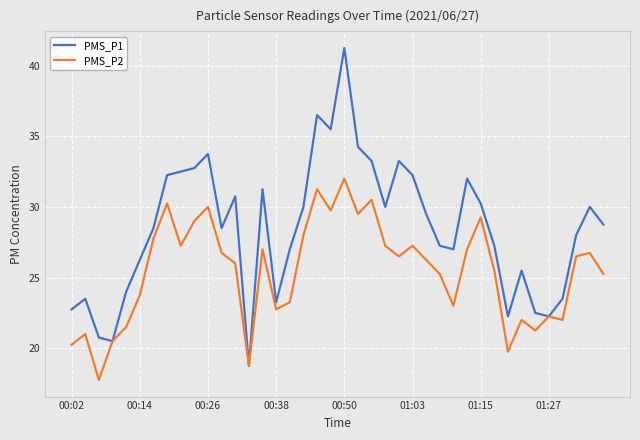

Rank the series by their average value, from lowest to highest.

PMS_P2, PMS_P1